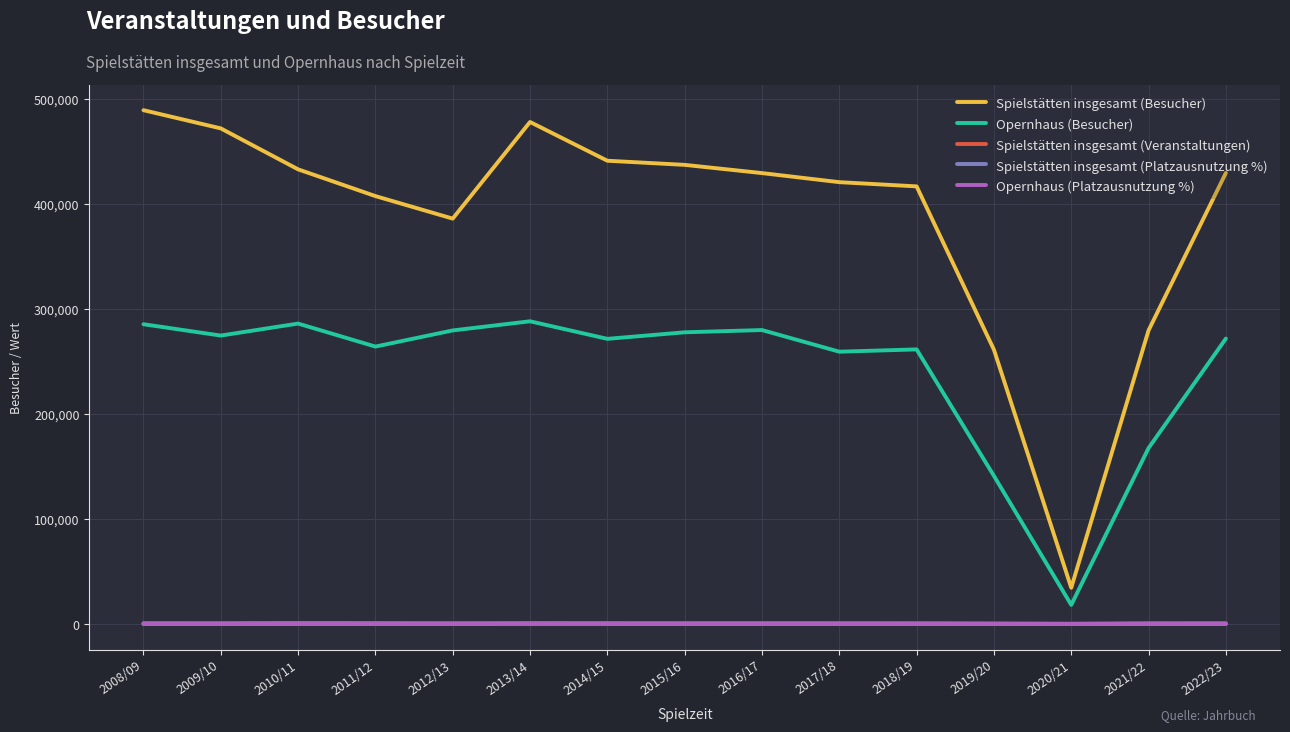

Which series has the largest total across all categories?

Spielstätten insgesamt (Besucher)